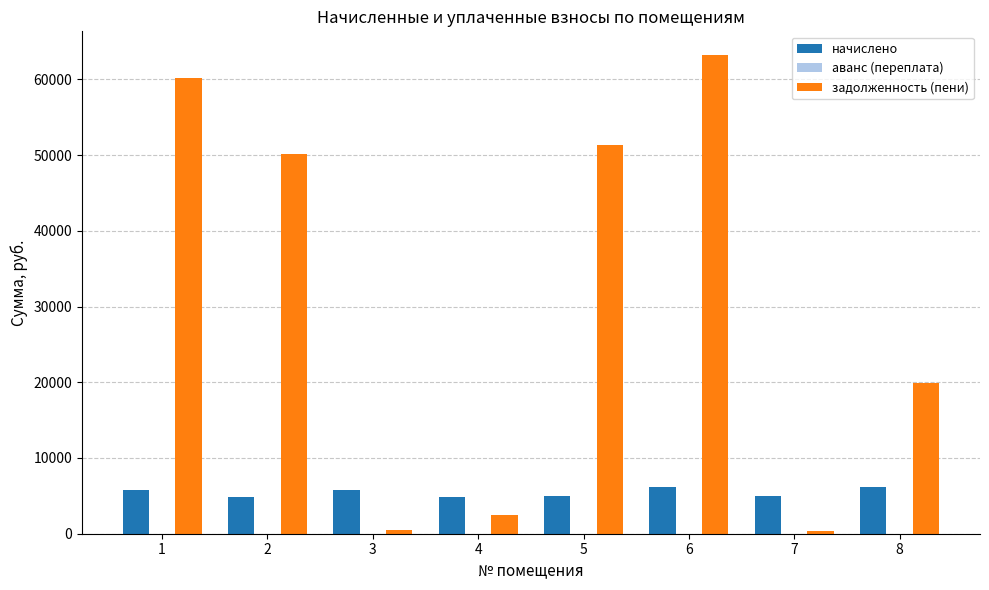

What is the total value across all series at 6?

69288.9